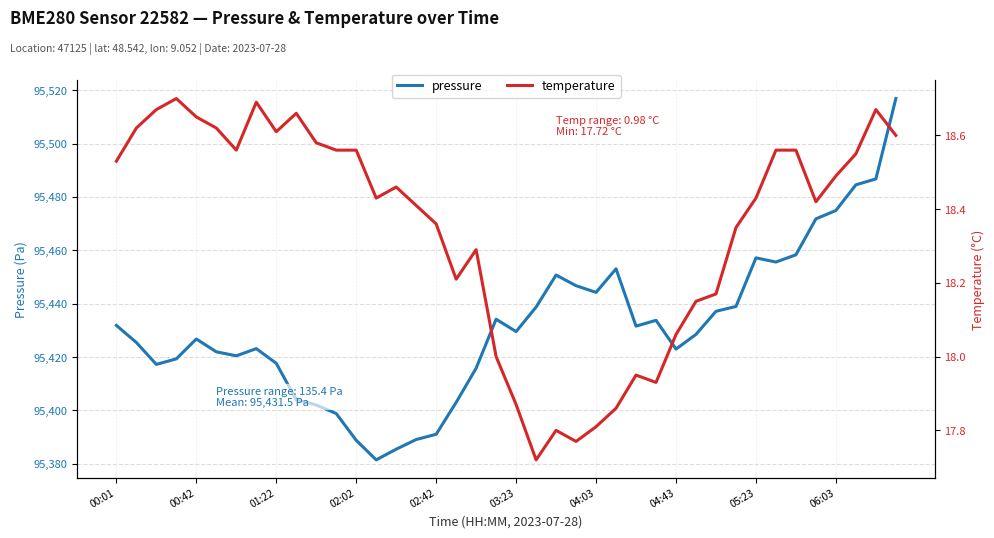

Rank the series by their average value, from lowest to highest.

temperature, pressure